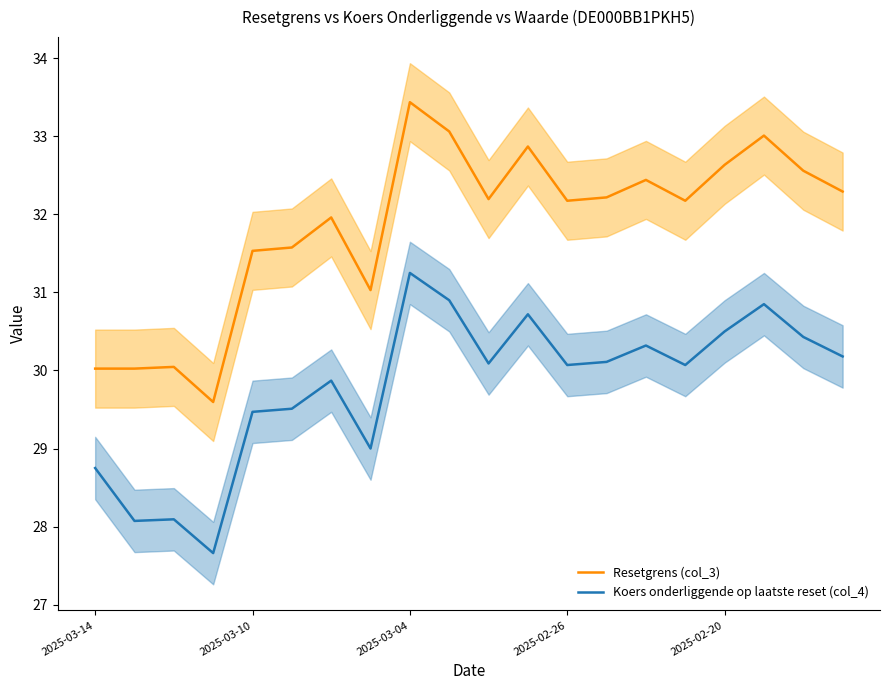

What is the maximum value for Koers onderliggende op laatste reset (col_4)?

31.2